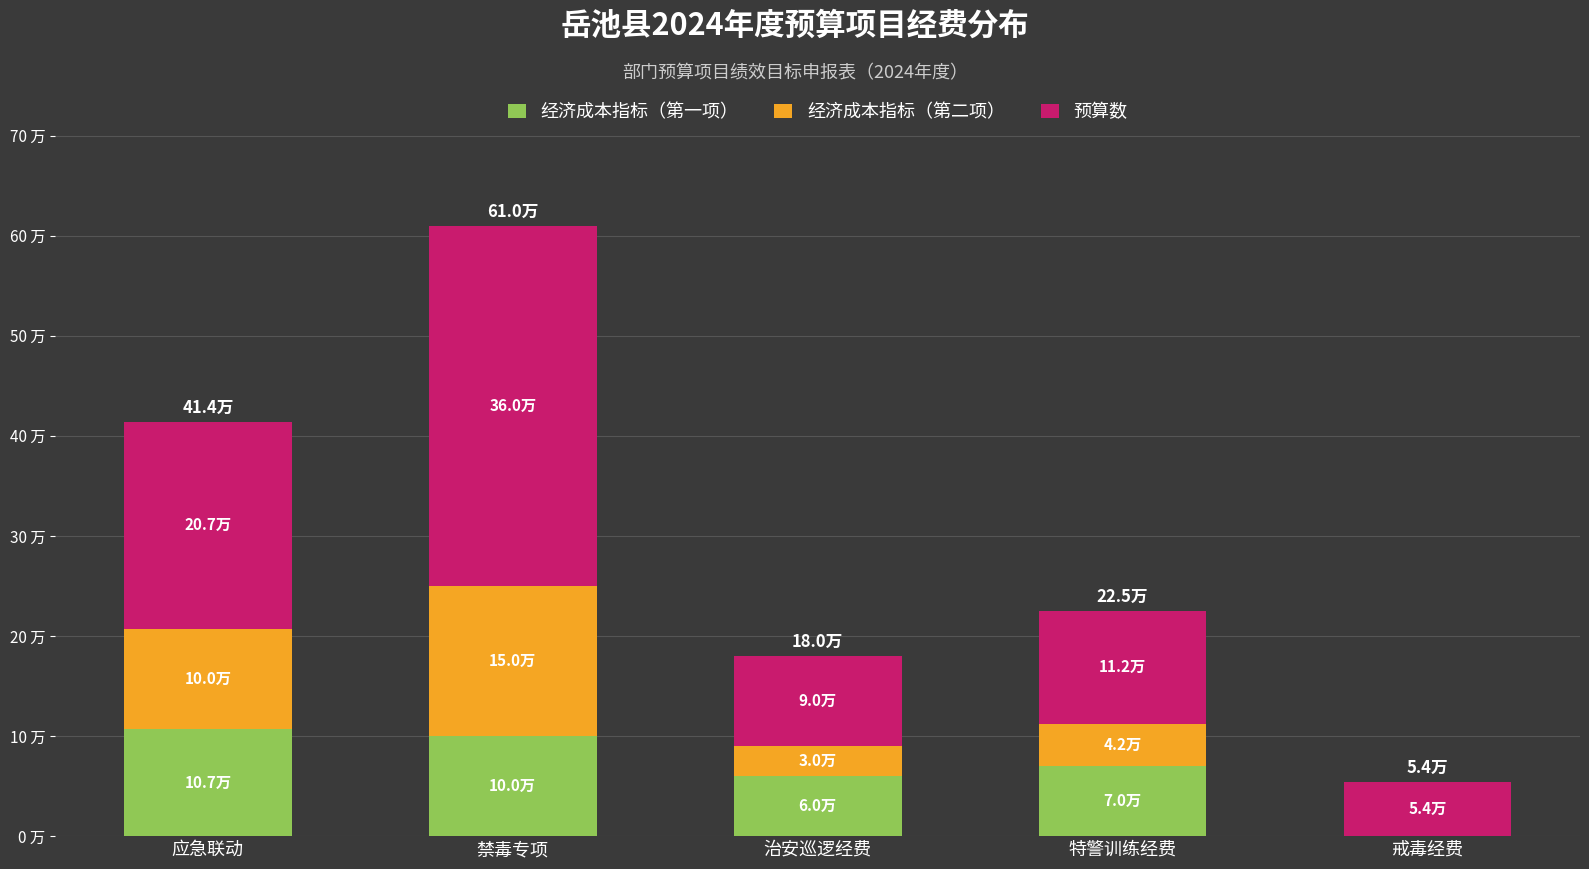

What are all the series names shown in the legend?

经济成本指标（第一项）, 经济成本指标（第二项）, 预算数